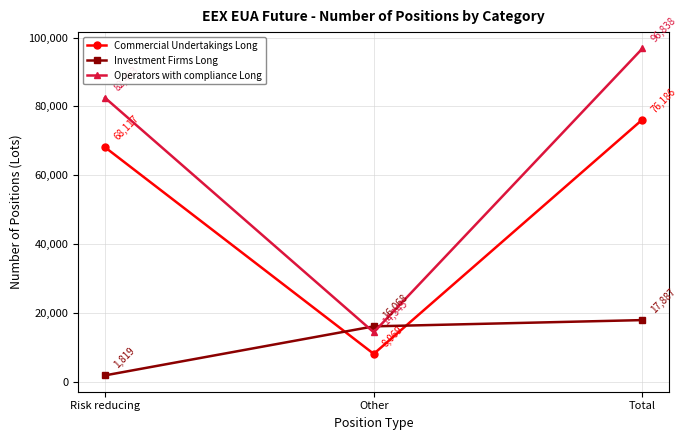

What is the difference between the maximum and minimum values in the Investment Firms Long series?

16068